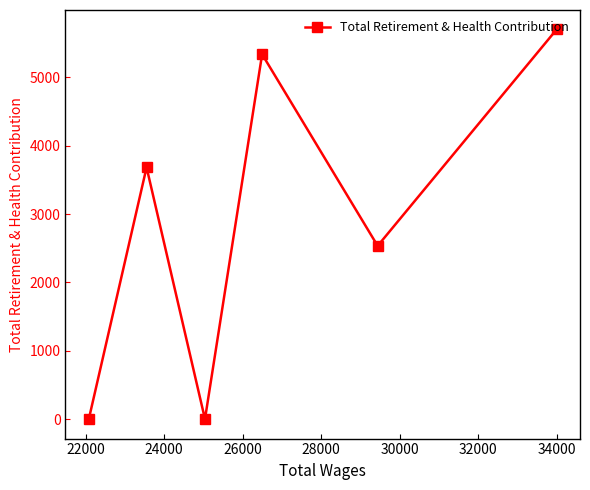

What is the maximum value shown in the chart?

5699.0